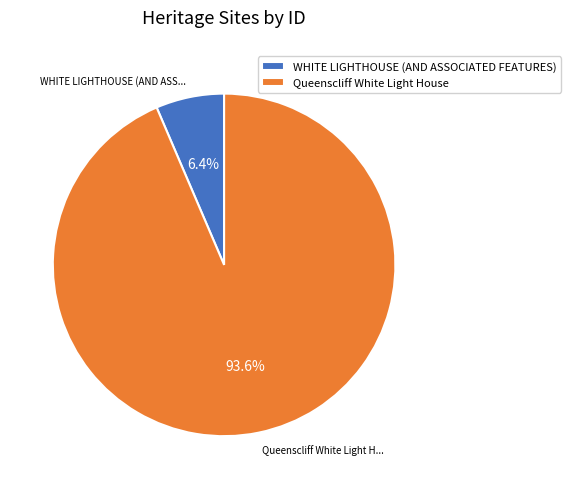

To the nearest percent, what portion does Queenscliff White Light House represent?

94%